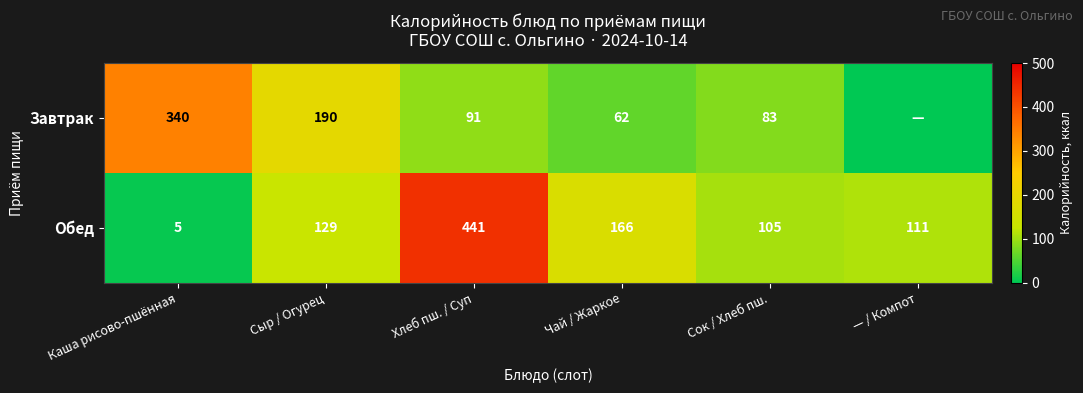

The value of Обед at Сок / Хлеб пш. is 64.4. True or false?

False